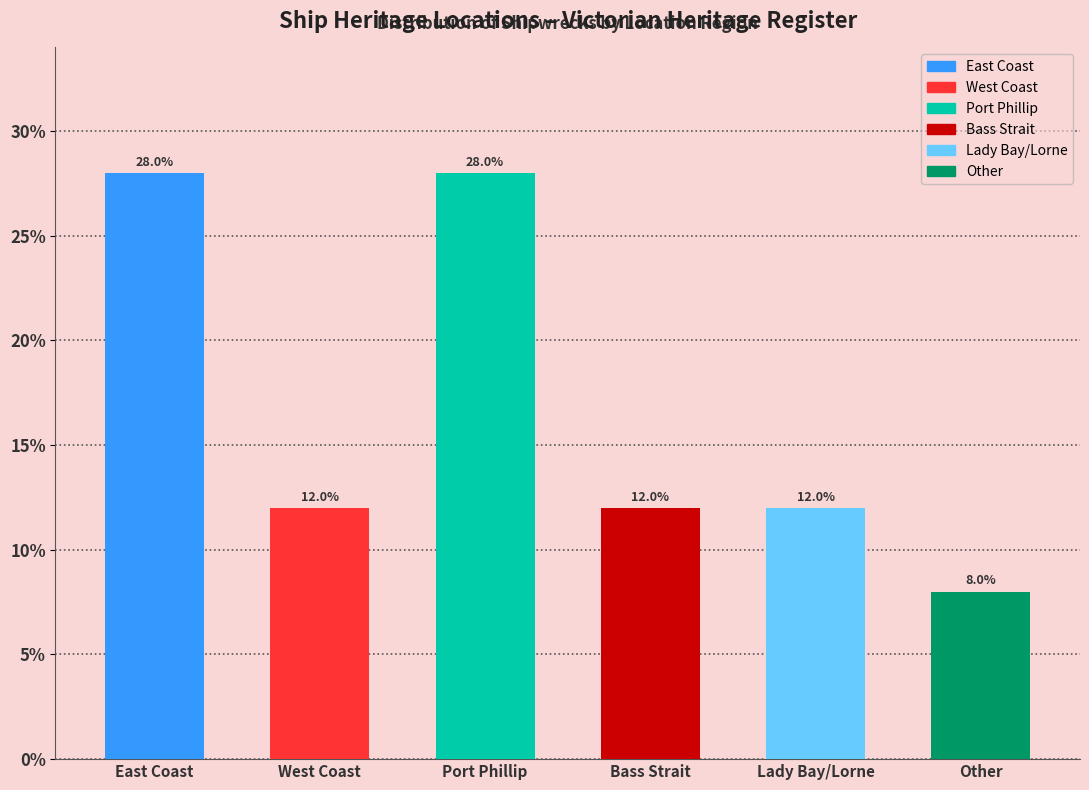

Reading right to left, extract all data points from this chart.

8.0	12.0	12.0	28.0	12.0	28.0